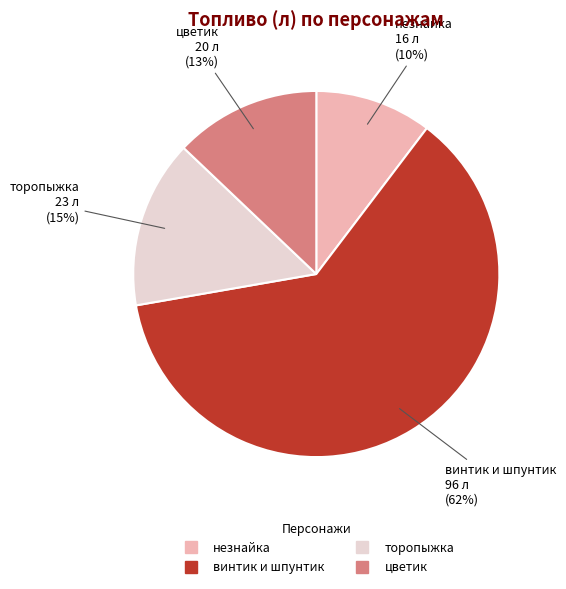

Which slice is the largest?

винтик и шпунтик